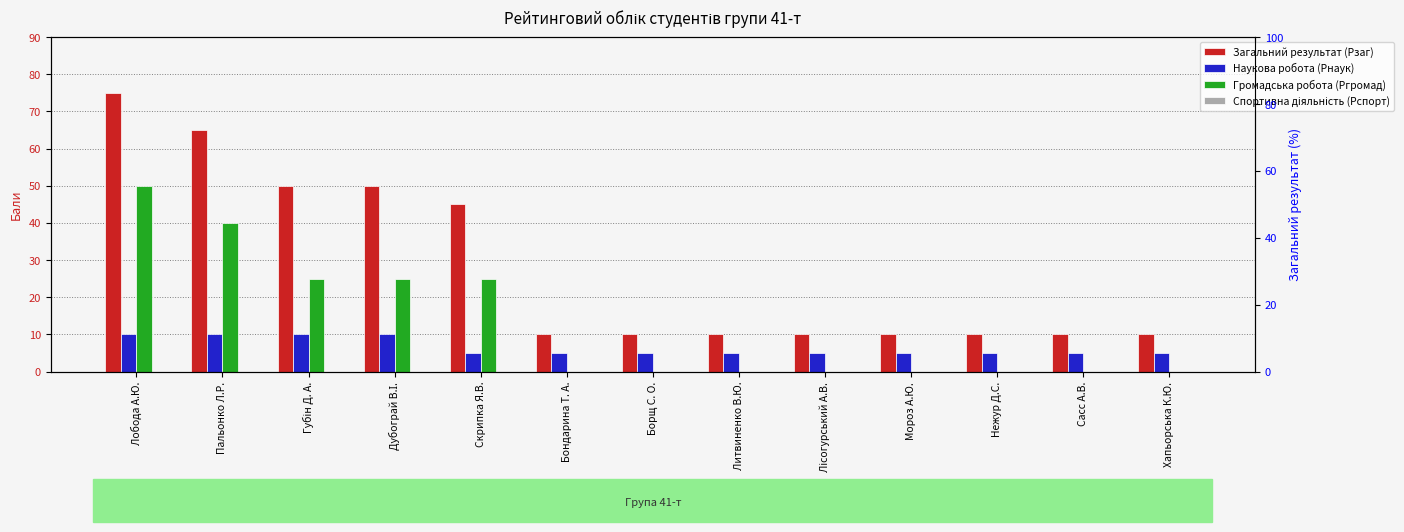

At how many categories does at least one series exceed 24?

5